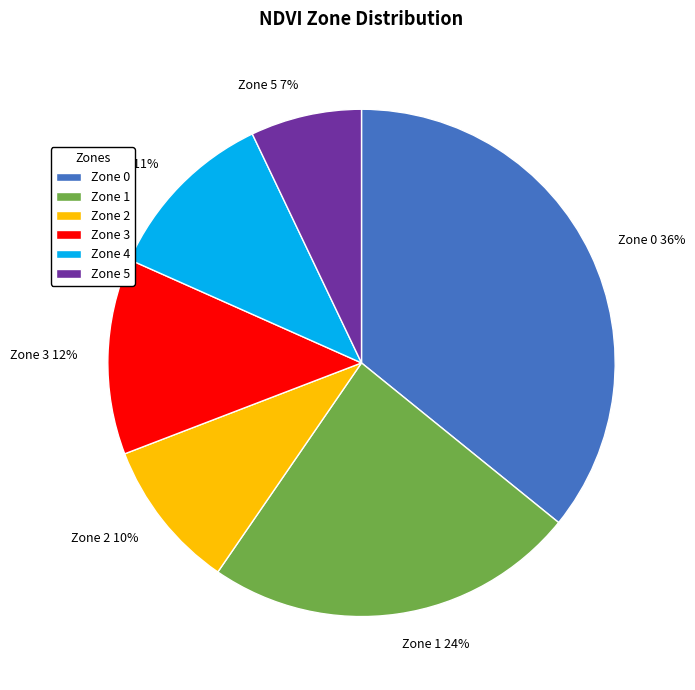

True or false: Zone 5 accounts for 1% of the total.

False